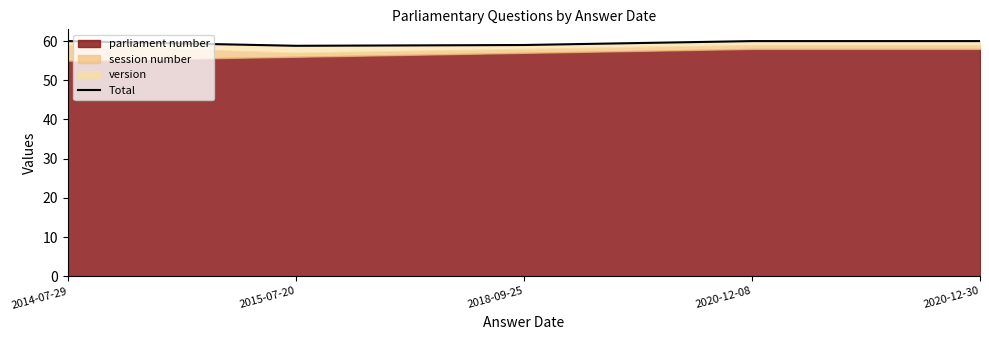

Rank the categories by value from lowest to highest.

2015-07-20, 2018-09-25, 2014-07-29, 2020-12-08, 2020-12-30